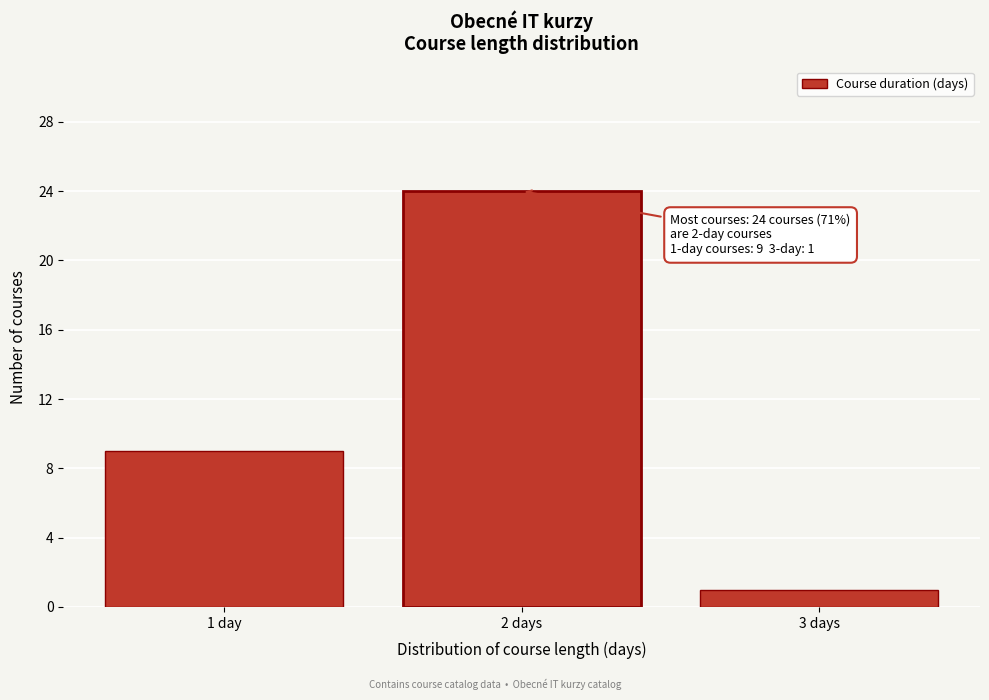

Reading right to left, transcribe all the data shown in this chart.

1	24	9